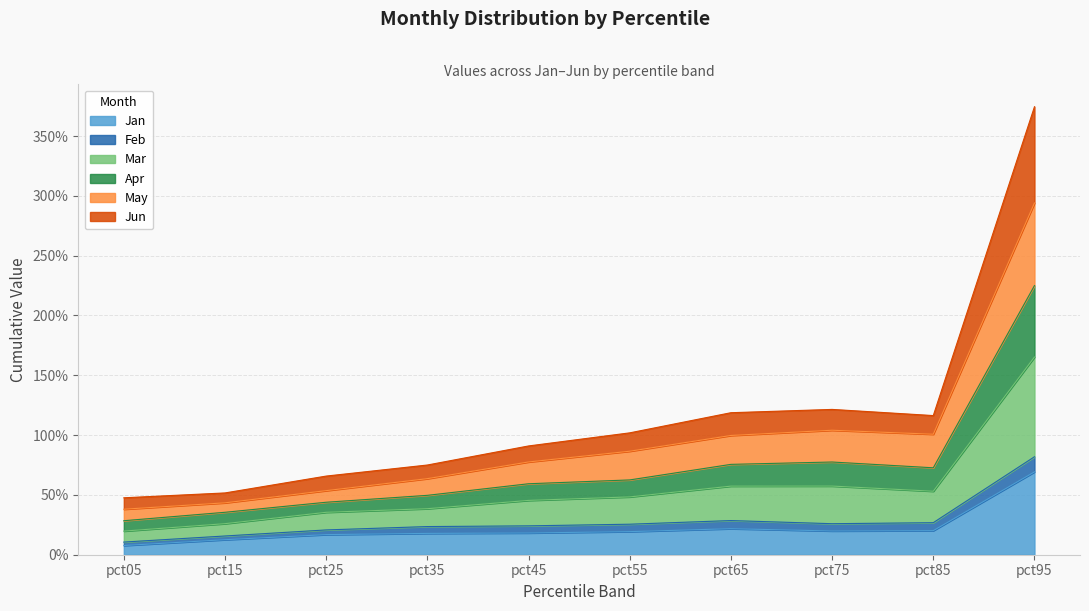

Rank the categories by Jan value from highest to lowest.

pct95, pct65, pct85, pct75, pct55, pct45, pct35, pct25, pct15, pct05